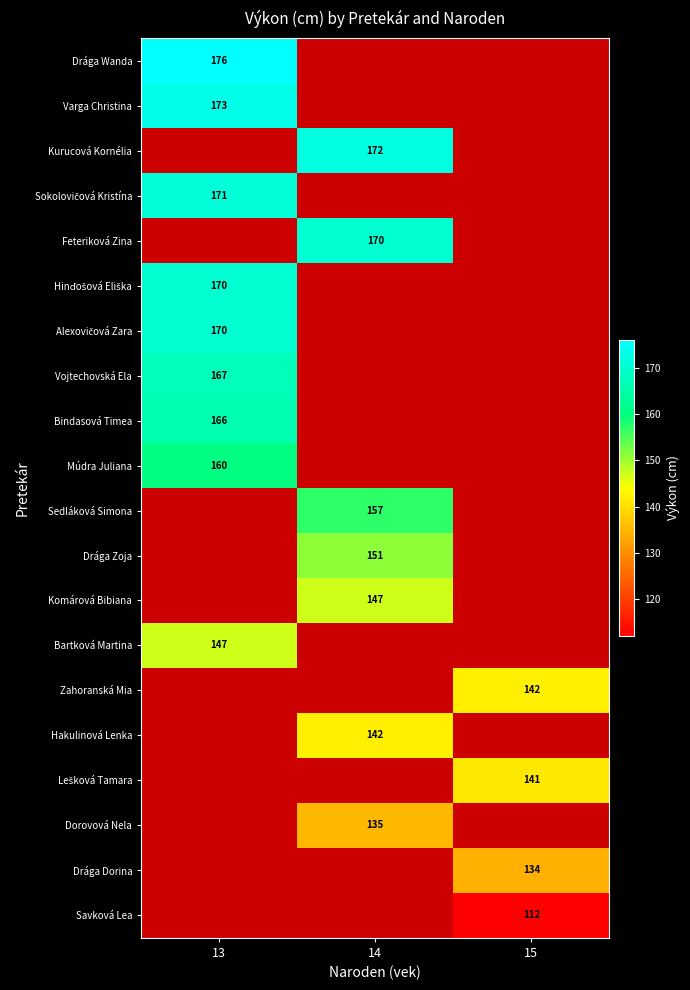

Is it true that Dorovová Nela equals 36 at 14?

False